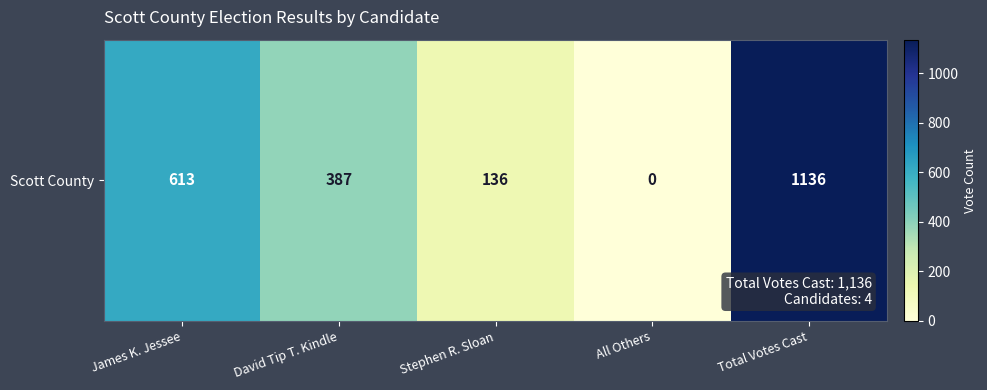

List the labels in order of value, largest first.

Total Votes Cast, James K. Jessee, David Tip T. Kindle, Stephen R. Sloan, All Others